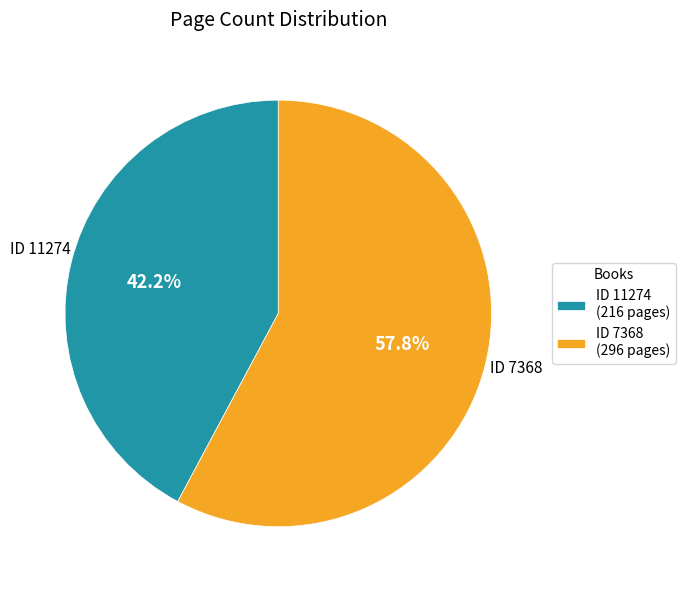

What is the majority slice?

ID 7368